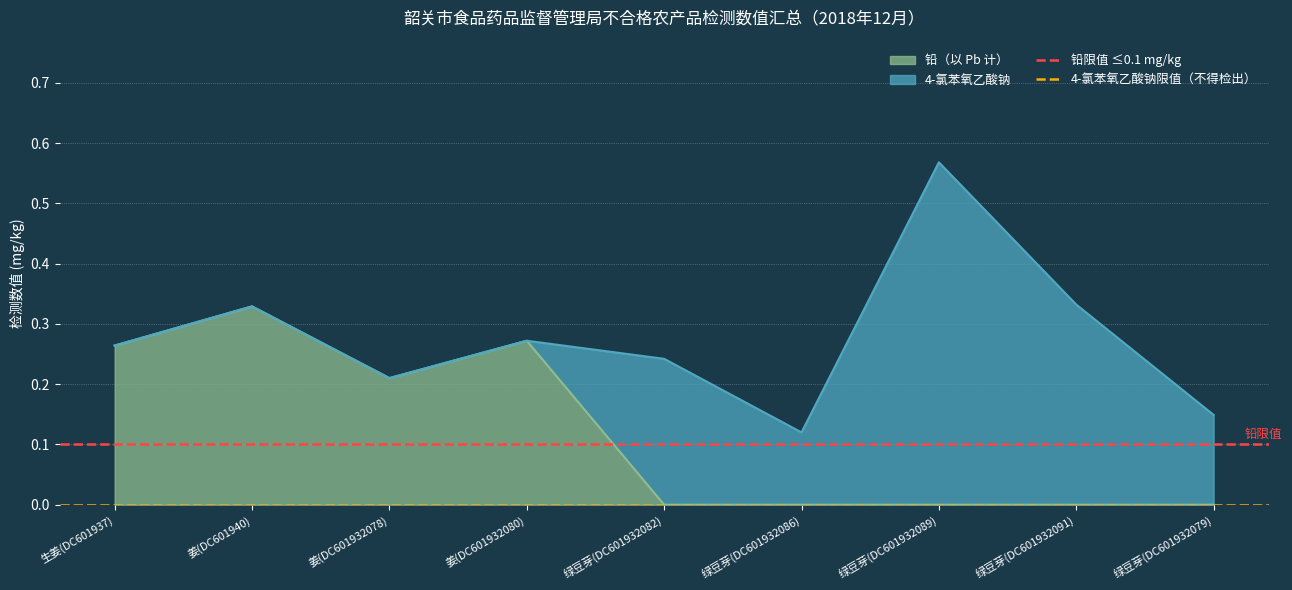

What is the value of the 铅限值 ≤0.1 mg/kg point at the 2nd from the left?

0.1